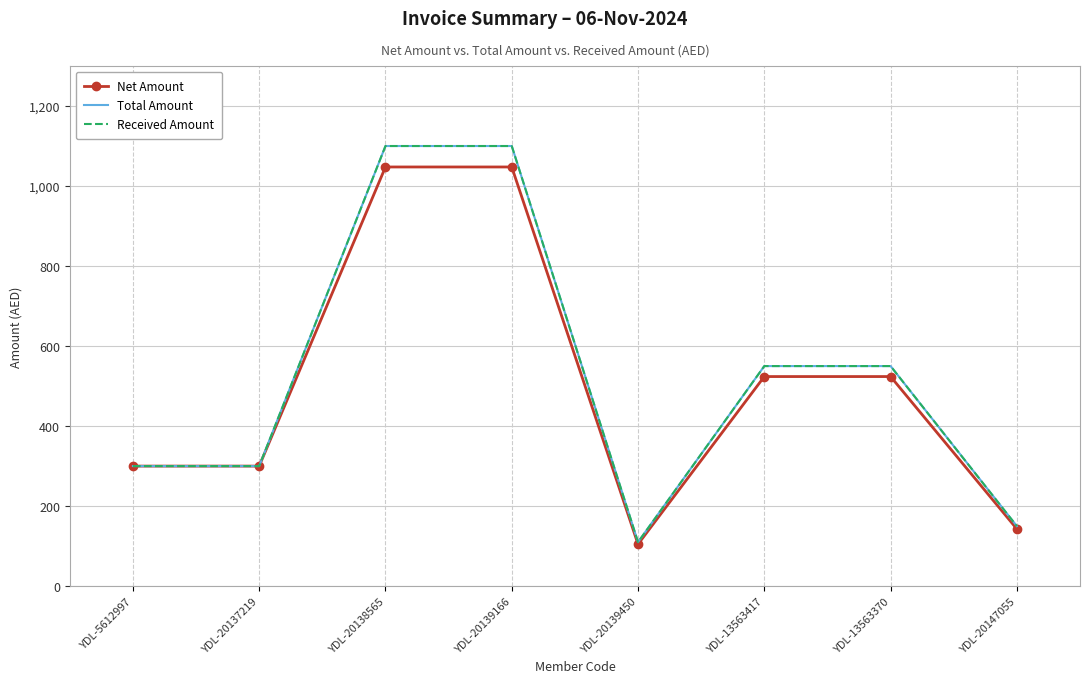

How many data points in Received Amount are less than 550?

4